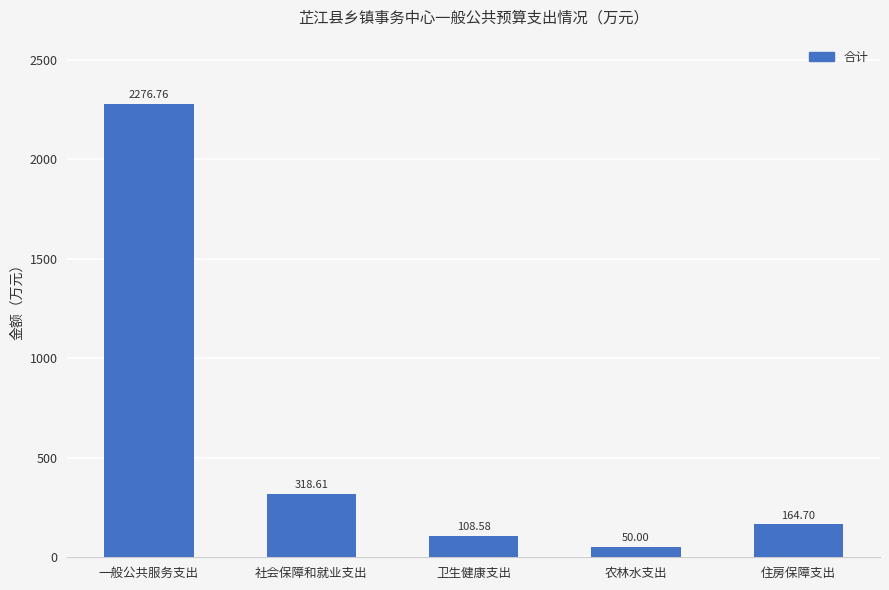

Which category has the lowest value across all series?

农林水支出